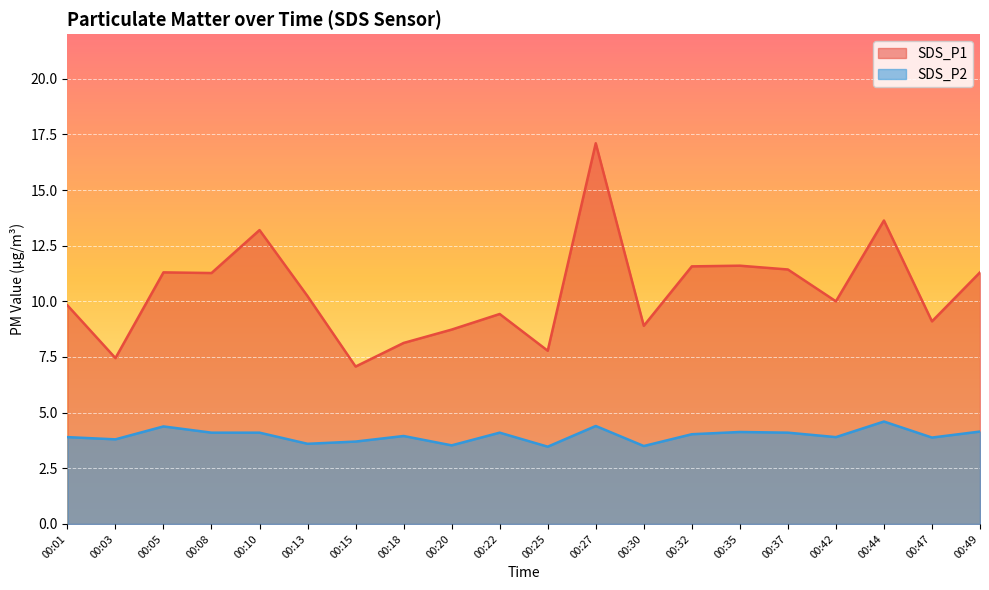

What is the difference between the SDS_P1 values at 00:13 and 00:25?

2.5